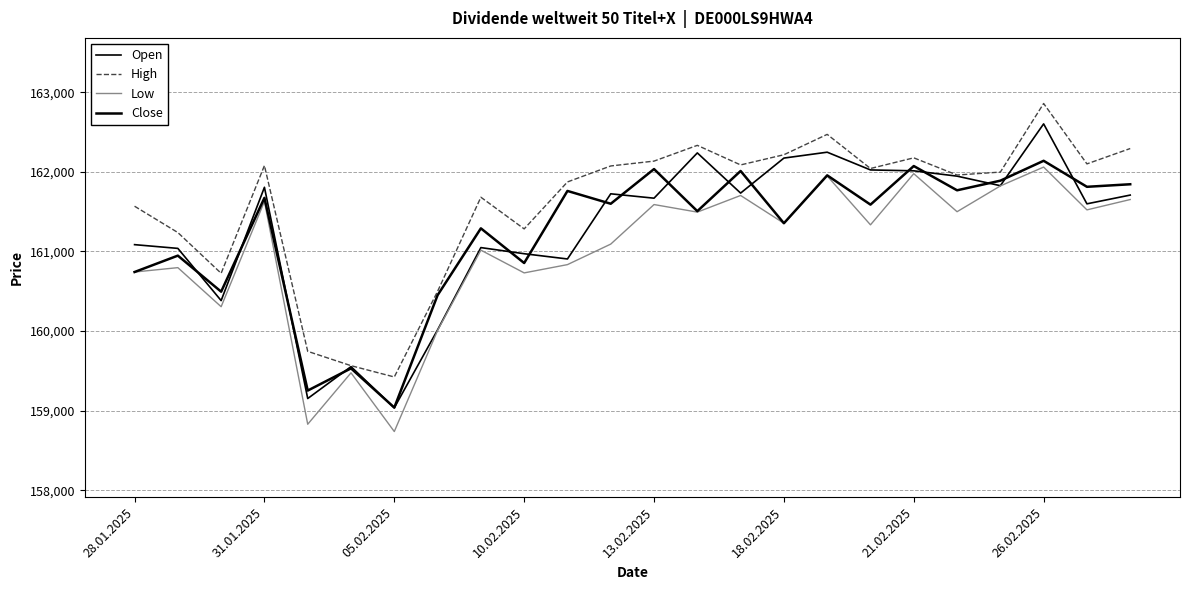

What is the difference between the second highest and second lowest values in the Open series?

3096